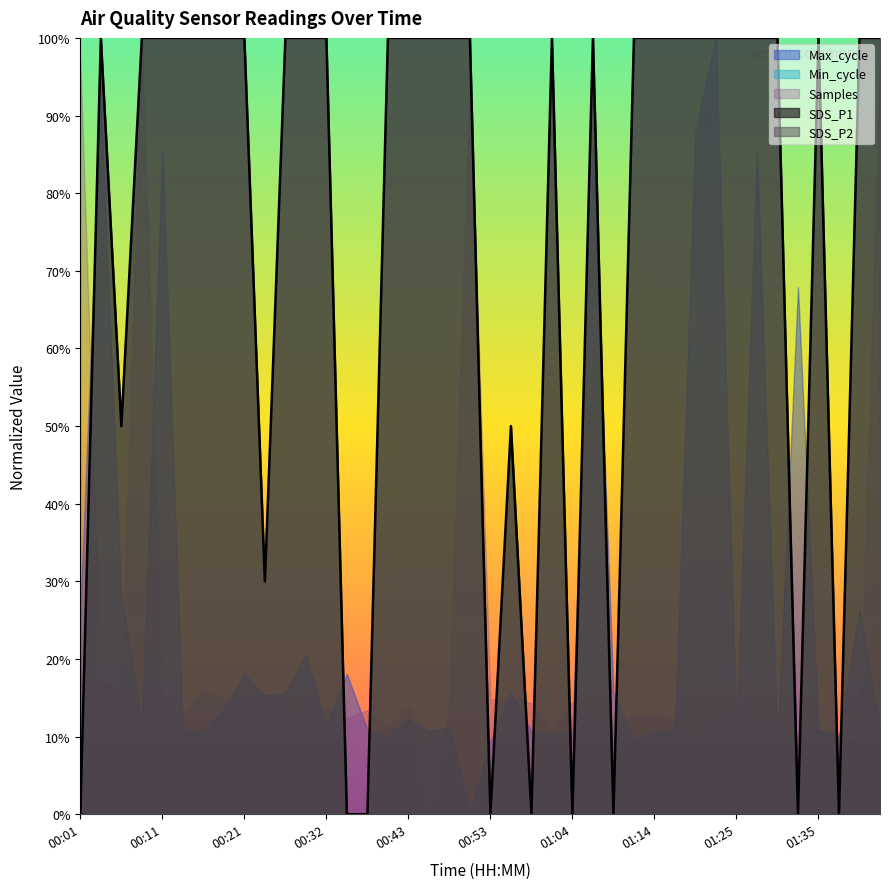

Which has a higher value, 01:06 or 00:09?

01:06